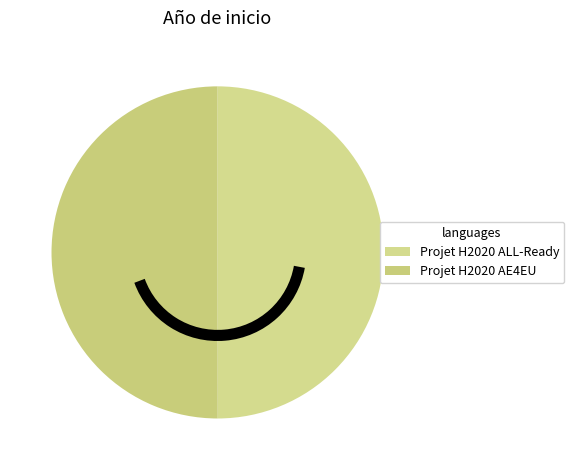

What is the largest slice in the pie chart?

Projet H2020 AE4EU